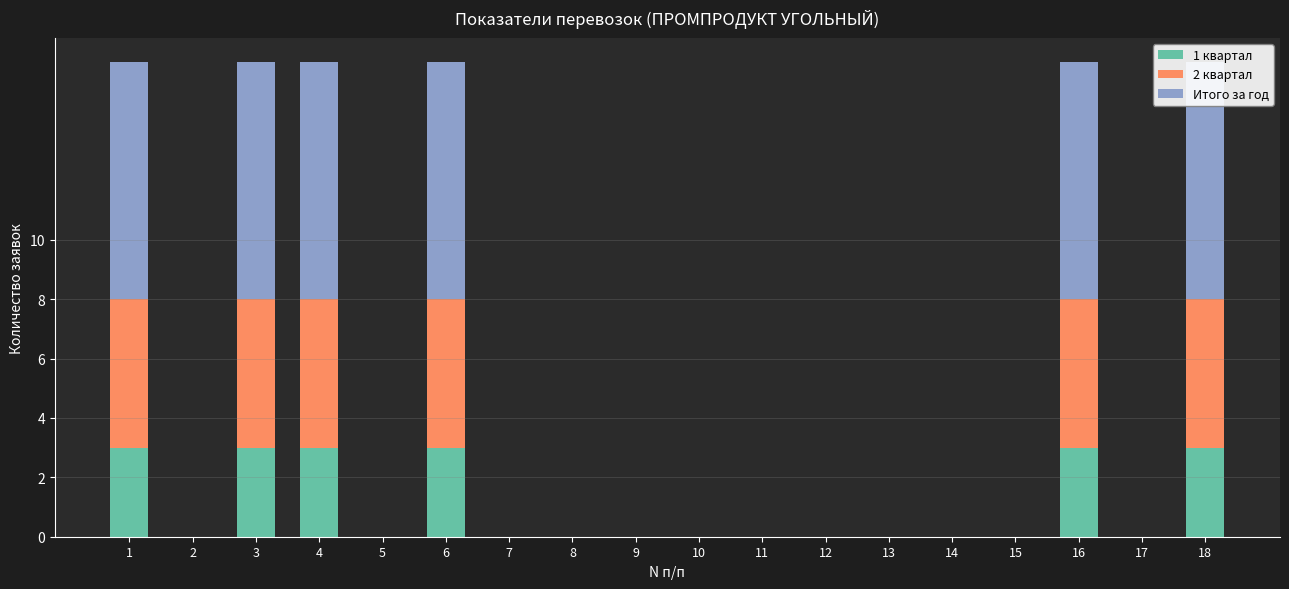

What is the maximum value for 1 квартал?

3